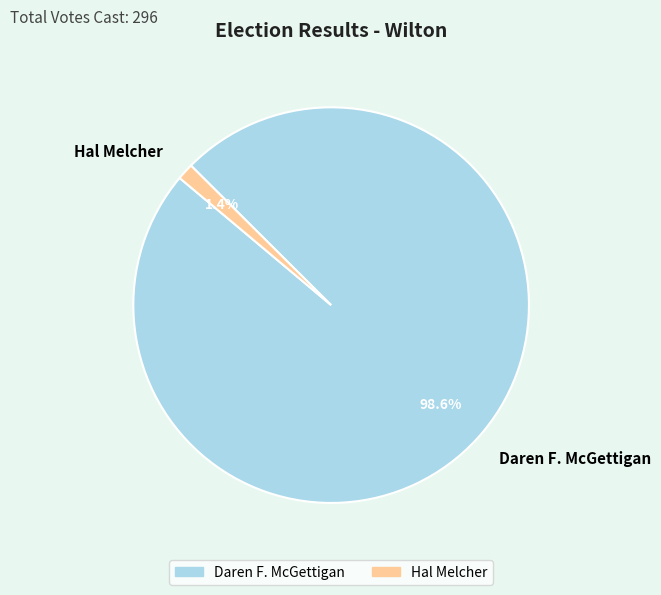

Which has a higher value, Hal Melcher or Daren F. McGettigan?

Daren F. McGettigan